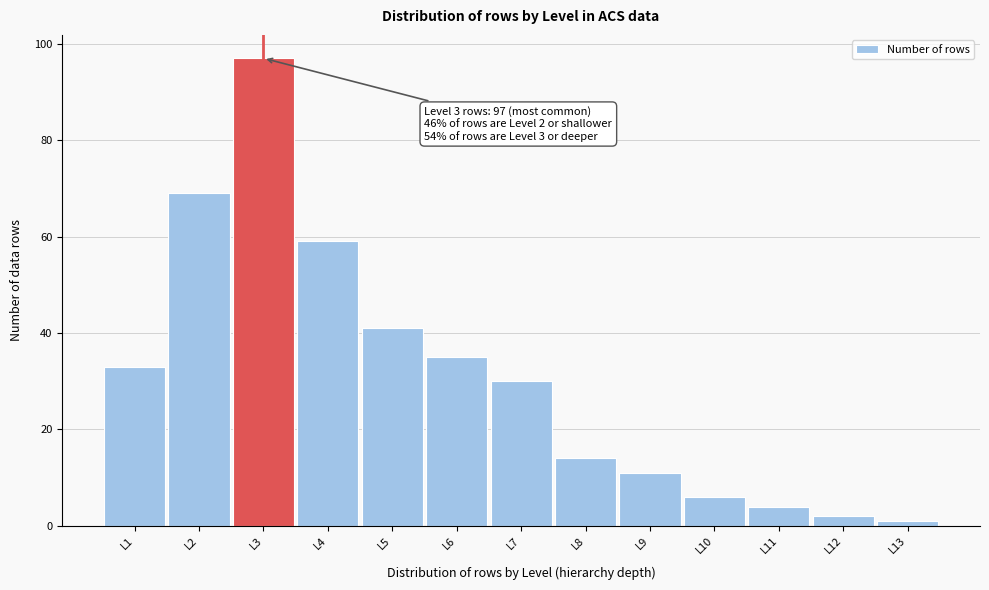

Reading left to right, what are all the values shown in this chart?

L1=33	L2=69	L3=97	L4=59	L5=41	L6=35	L7=30	L8=14	L9=11	L10=6	L11=4	L12=2	L13=1